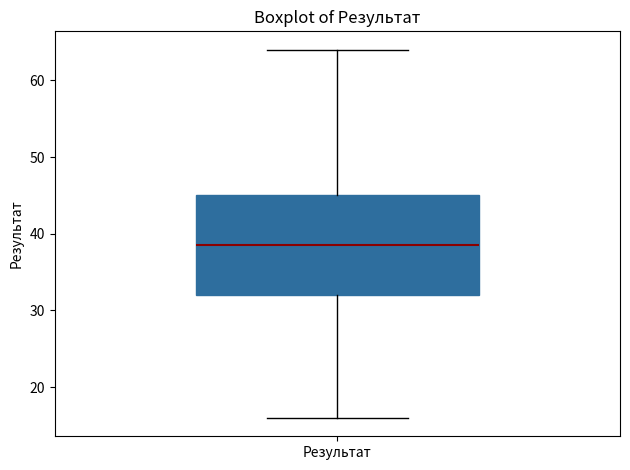

Read this box plot against the y-axis: the position of the median line, the range covered by the box, and the ends of both whiskers. The values are not printed on the chart, so give them approximately, as read against the axis.

median 39, box 32 to 45, whiskers 16 to 64